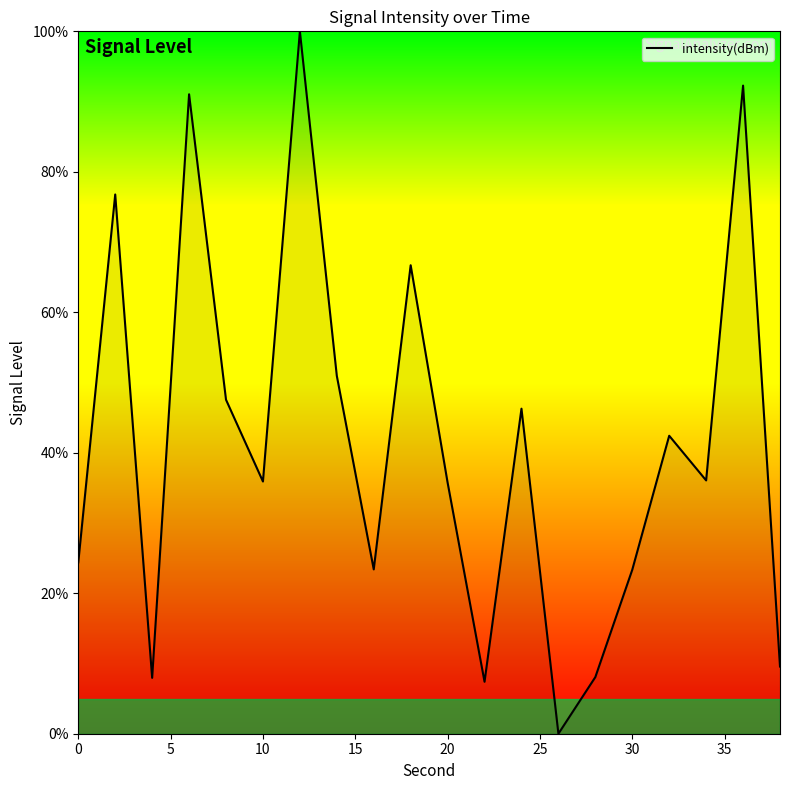

How many interior local valleys (lower than both neighbors) does the data have?

6